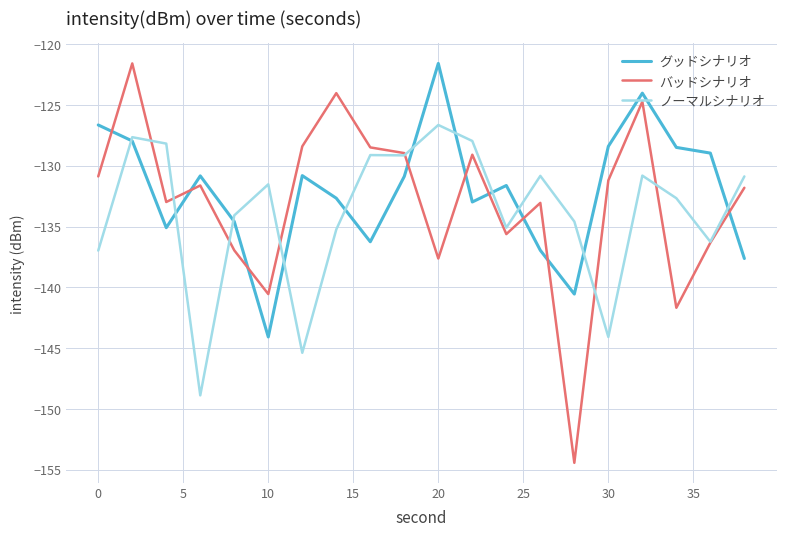

What is the maximum value shown in the chart?

-121.6